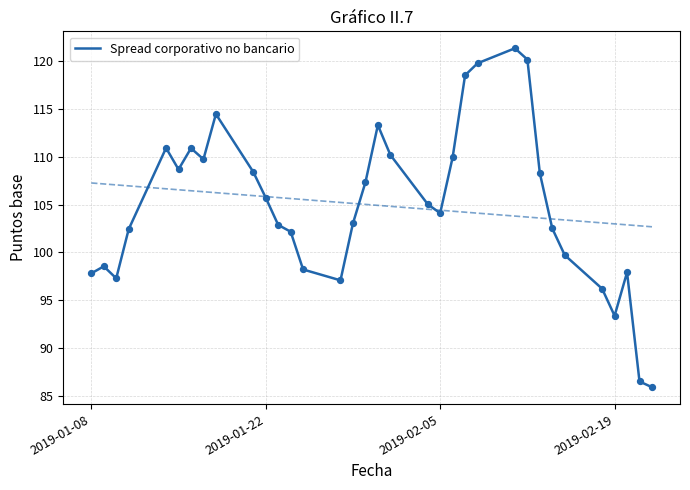

What is the minimum value for Spread corporativo no bancario?

85.9